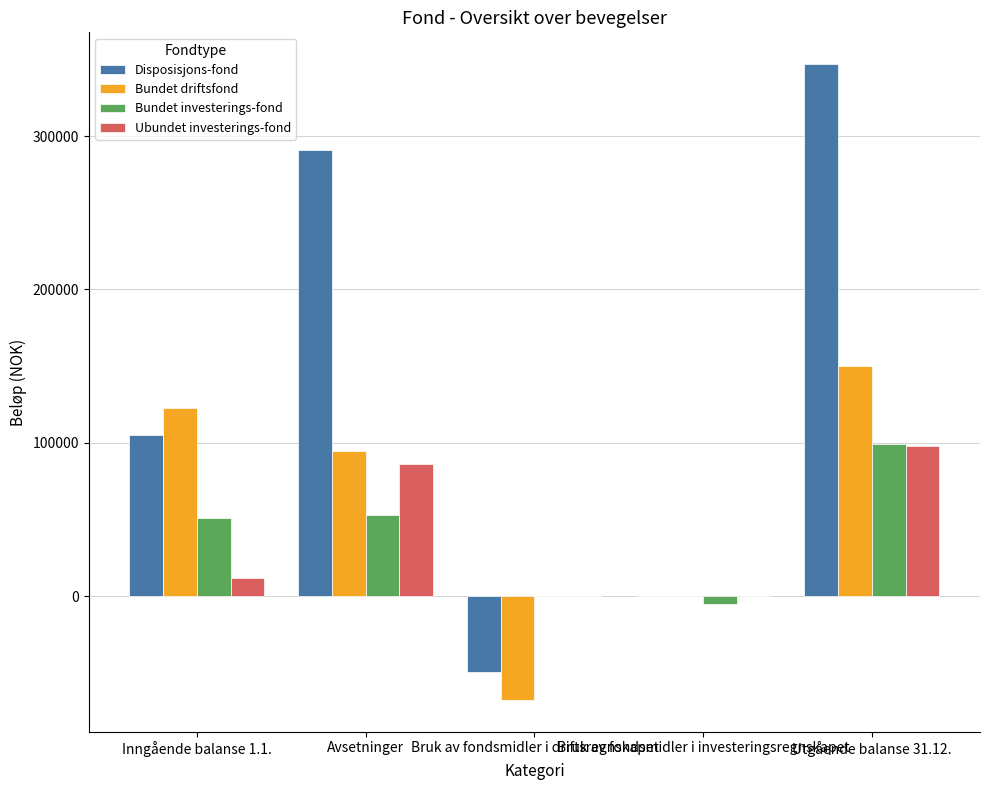

Which series has the widest spread of values?

Disposisjons-fond